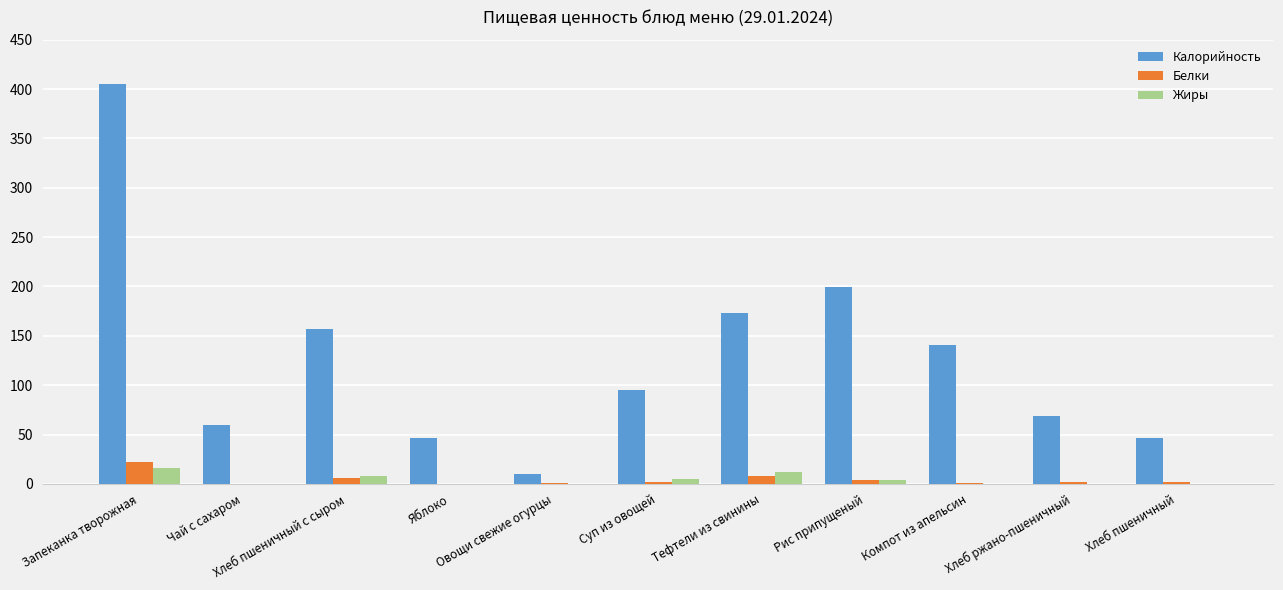

Which series has the largest total across all categories?

Калорийность